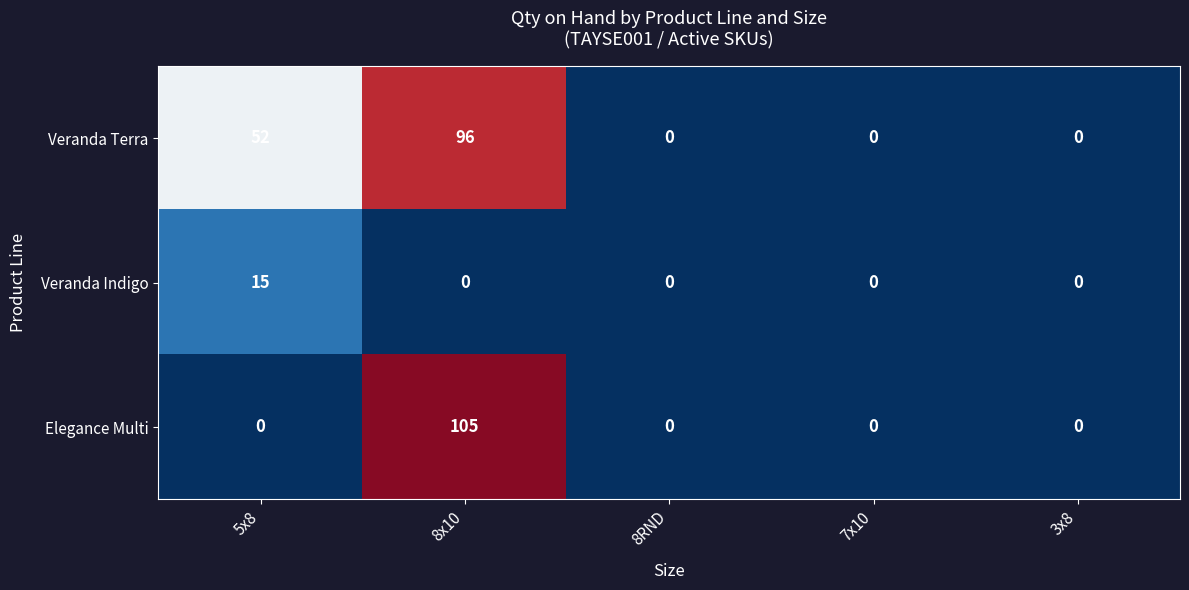

What is the approximate value of Veranda Indigo at 5x8?

15